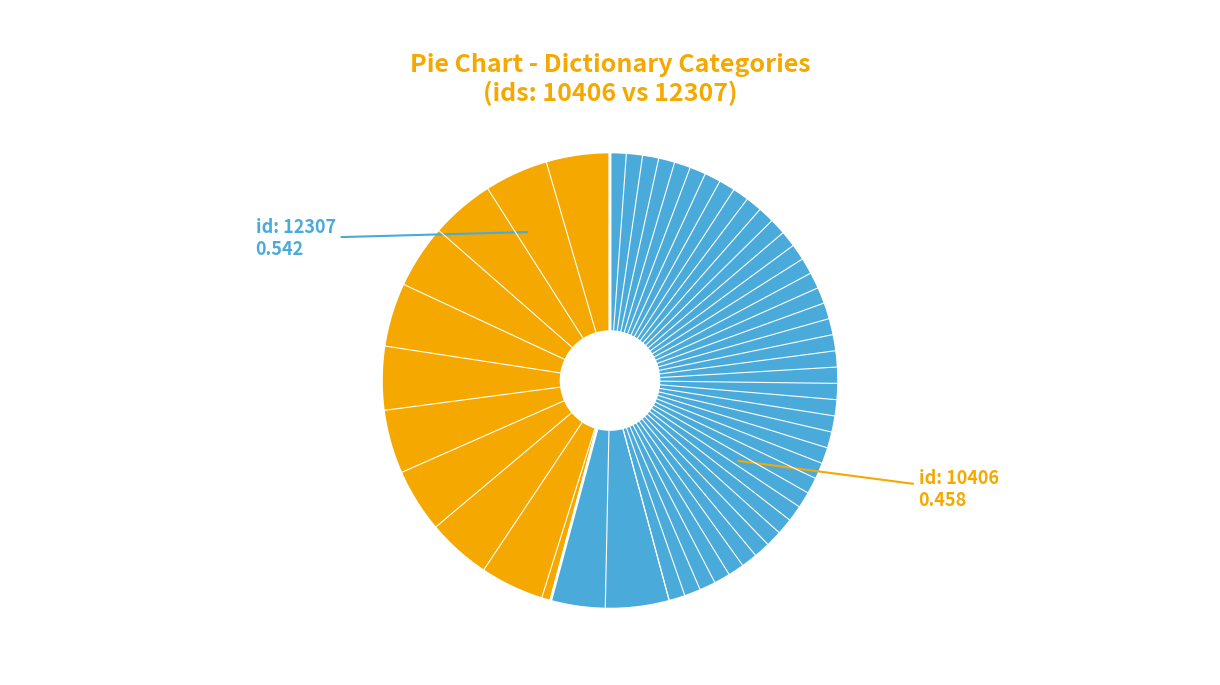

Does any single category account for the majority?

Yes